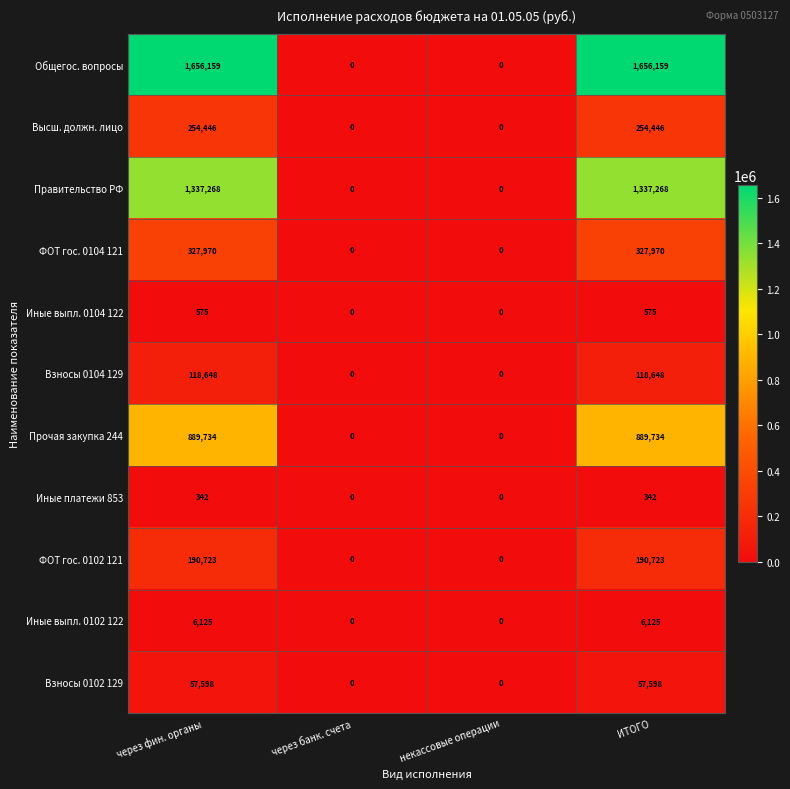

How many Иные платежи 853 values are between 0 and 342?

4